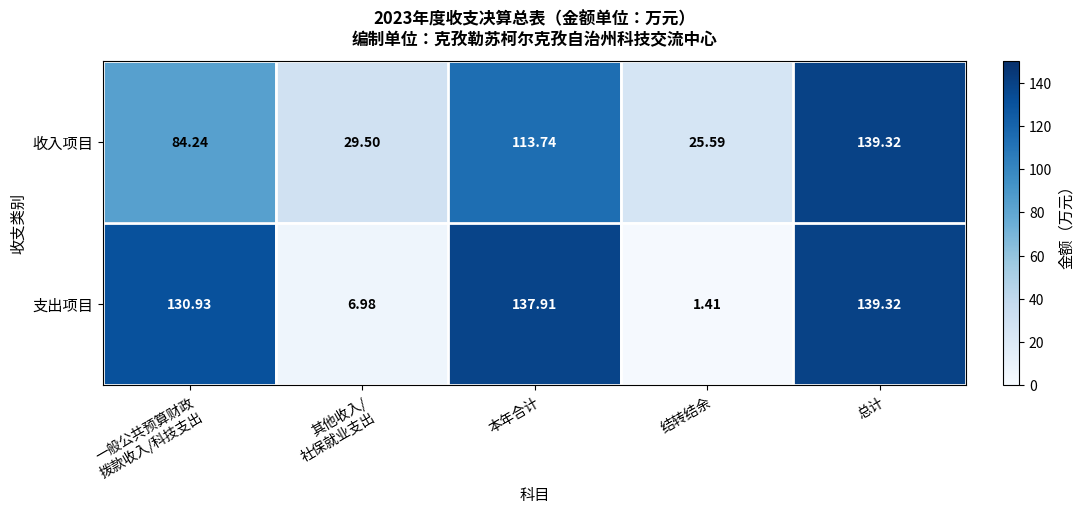

Which series has the largest range (max minus min)?

支出项目